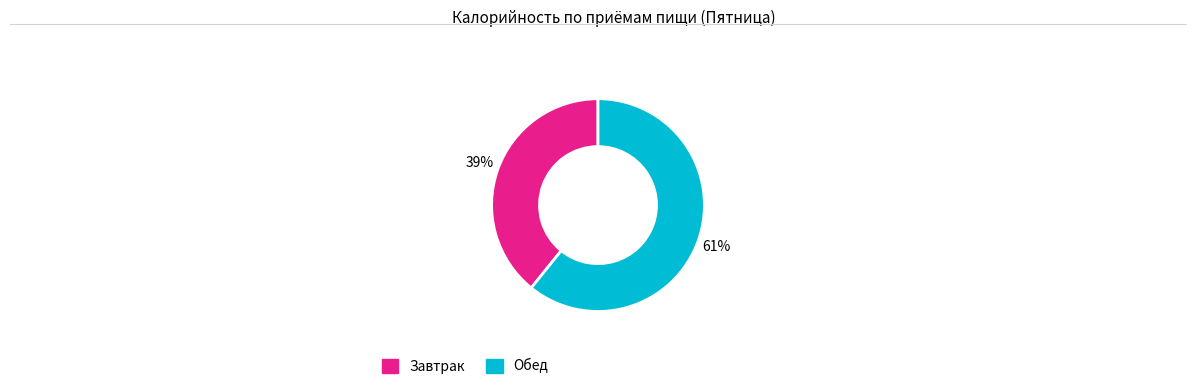

Count the number of slices in the pie.

2